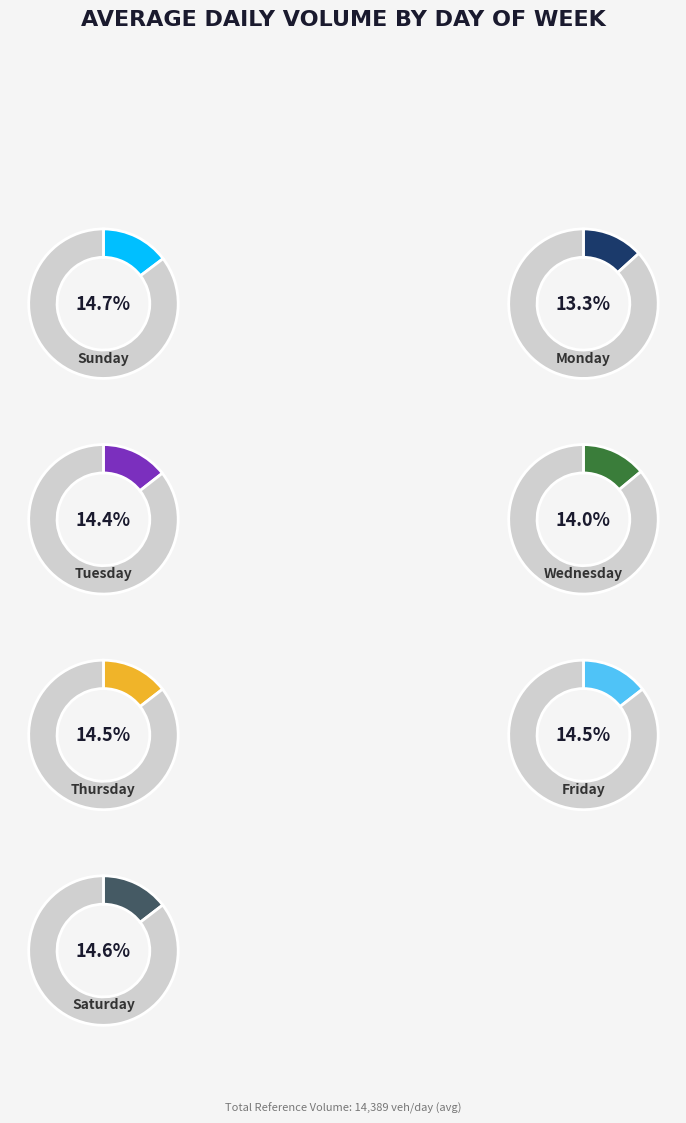

Is the sum of Saturday and Monday greater than half?

No